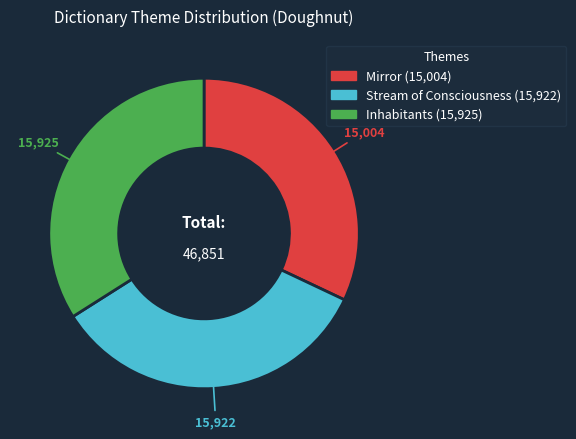

Do Inhabitants and Stream of Consciousness together represent more than half of the pie?

Yes